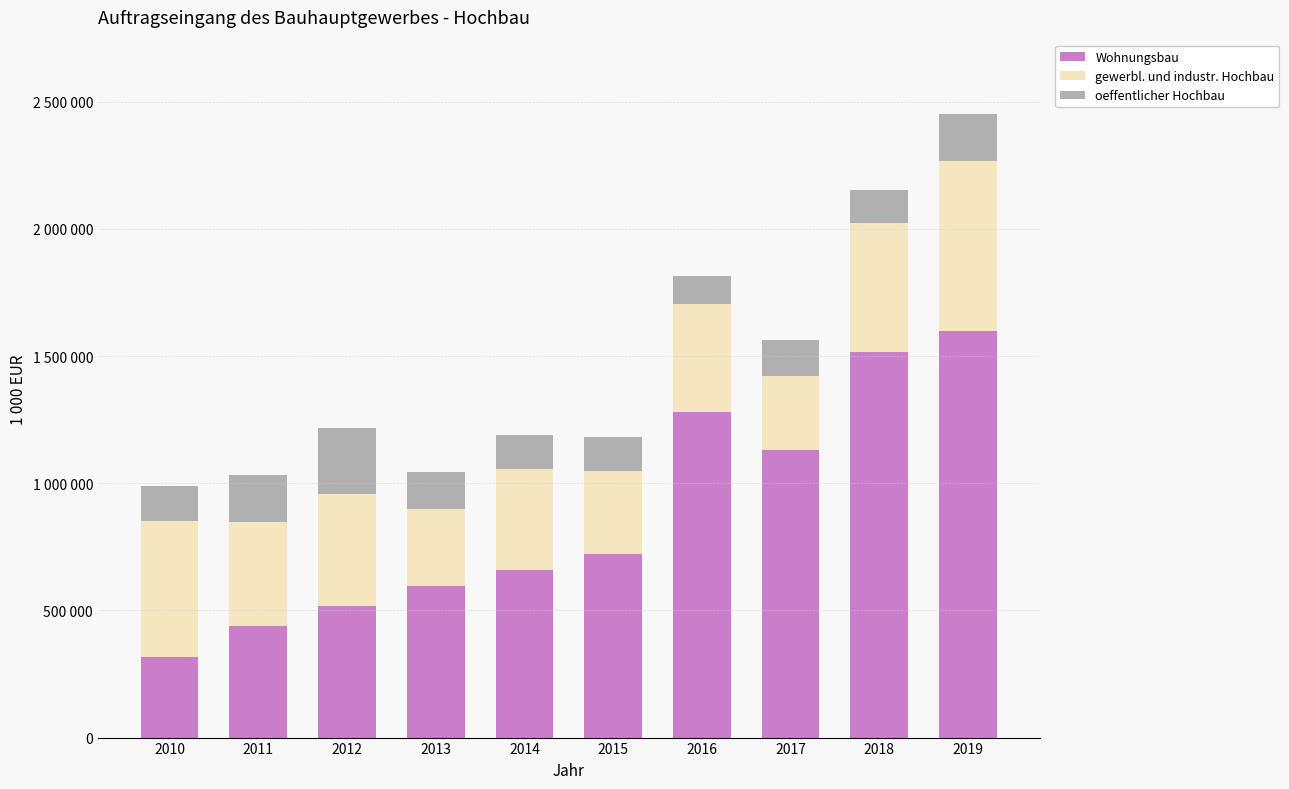

True or false: gewerbl. und industr. Hochbau has a value of 940267 at 2019.

False